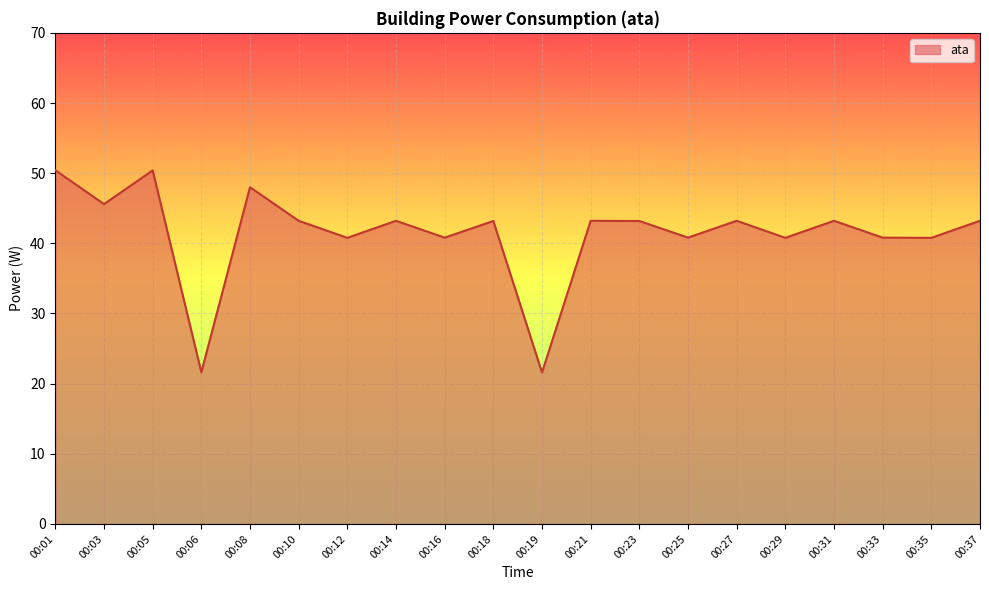

What is the maximum value shown in the chart?

50.4